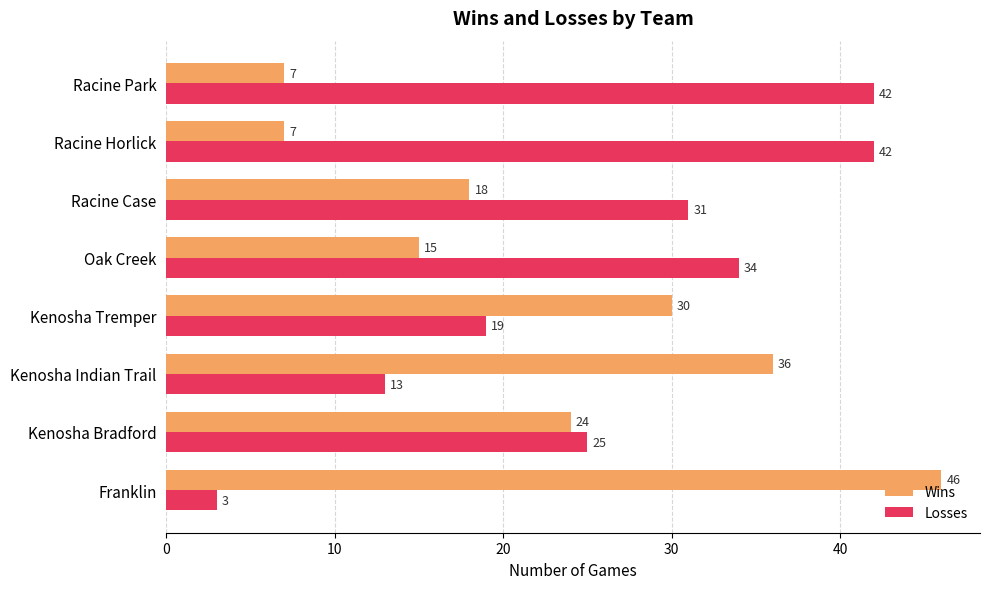

What is the smallest value displayed?

3